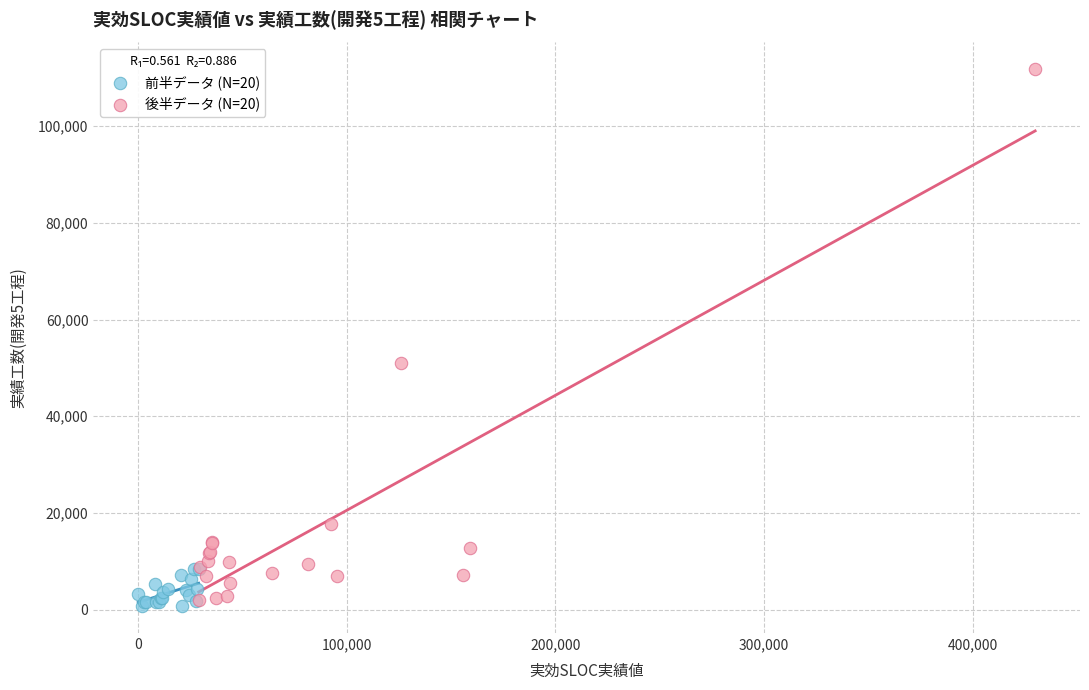

Which series has the widest spread of Y values?

後半データ (N=20)